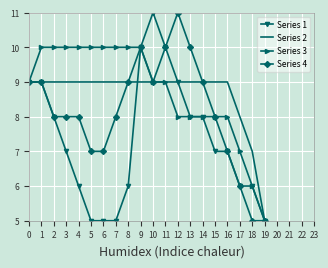

At 5, list the series in order from largest to smallest.

Series 3, Series 2, Series 4, Series 1